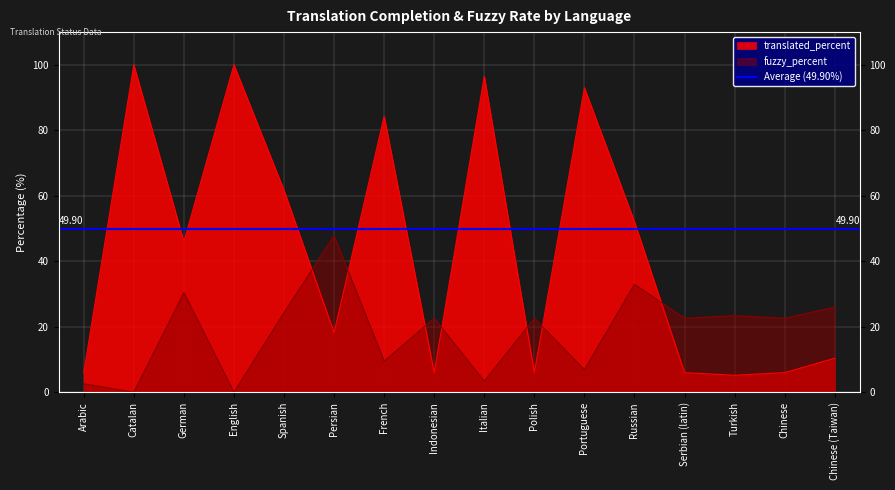

How many categories are shown in the chart?

16